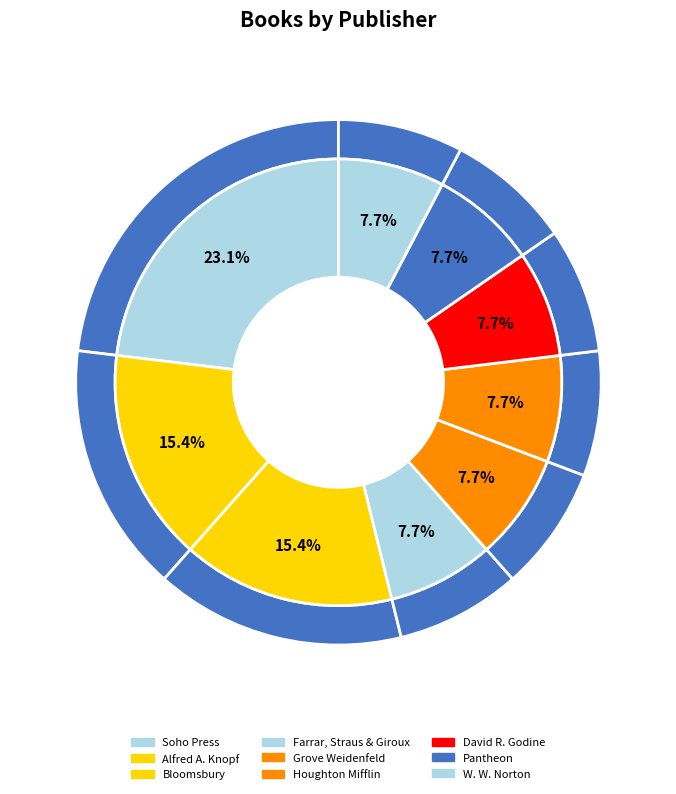

Is it true that Pantheon is 7% of the pie?

True